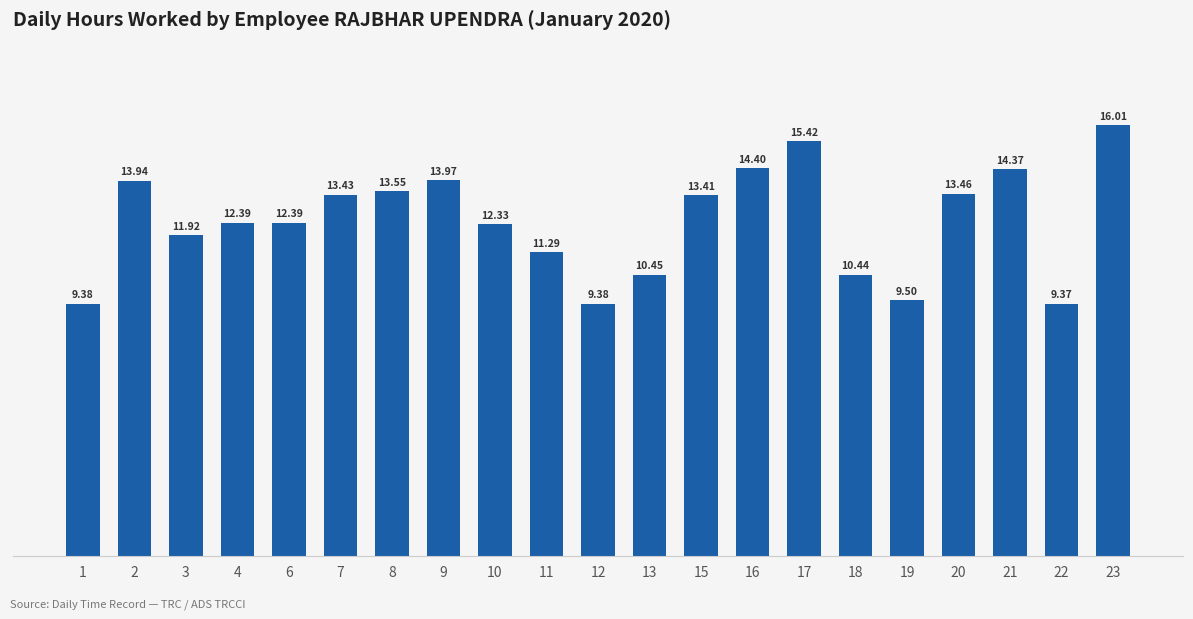

At which category does the chart reach its minimum across all series?

22